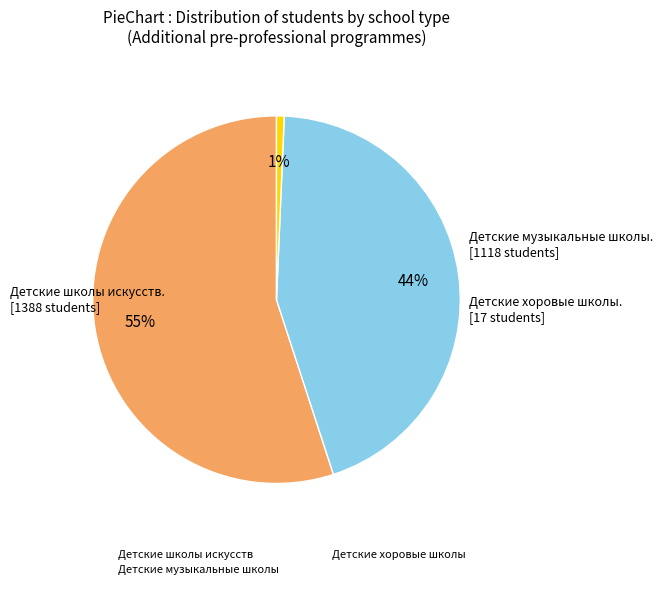

Is it true that Детские хоровые школы is 1% of the pie?

True